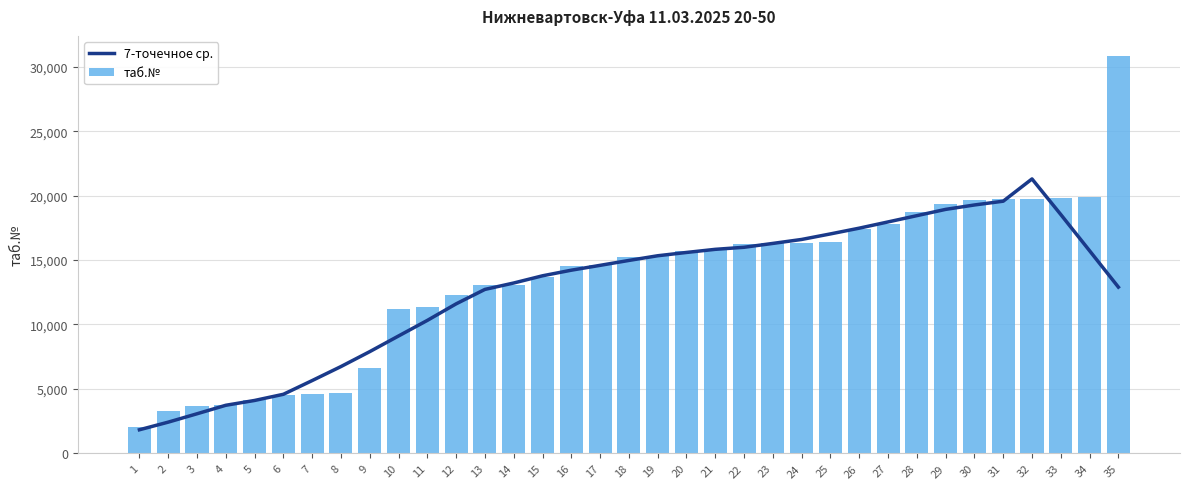

What are all the series names shown in the legend?

7-точечное ср., таб.№